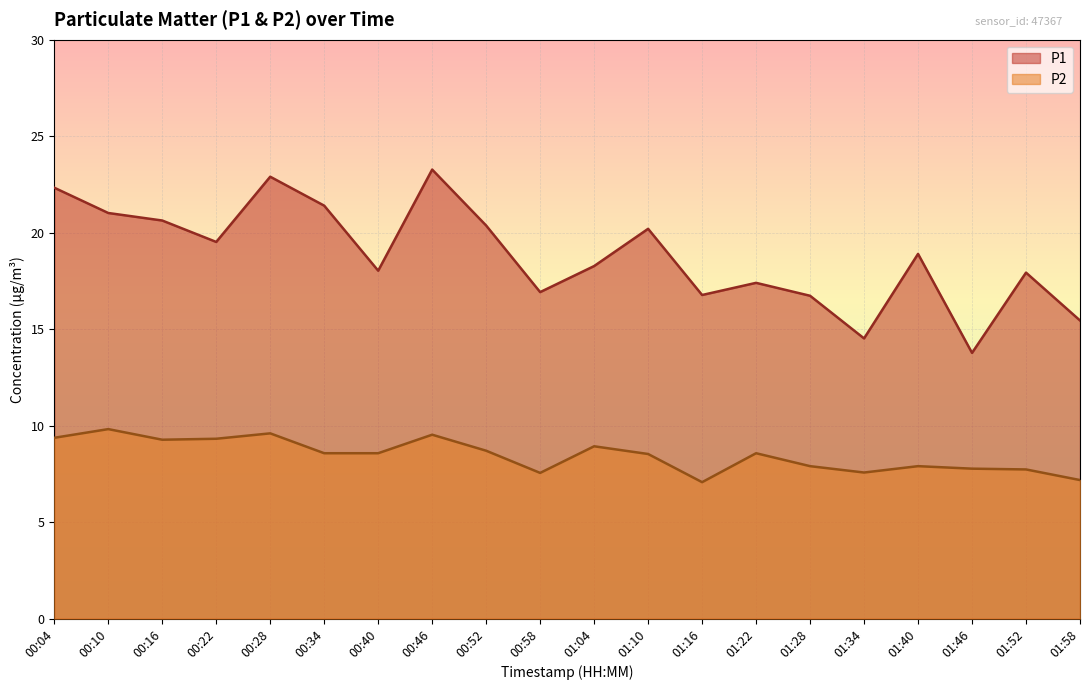

Which category has the lowest value across all series?

01:16